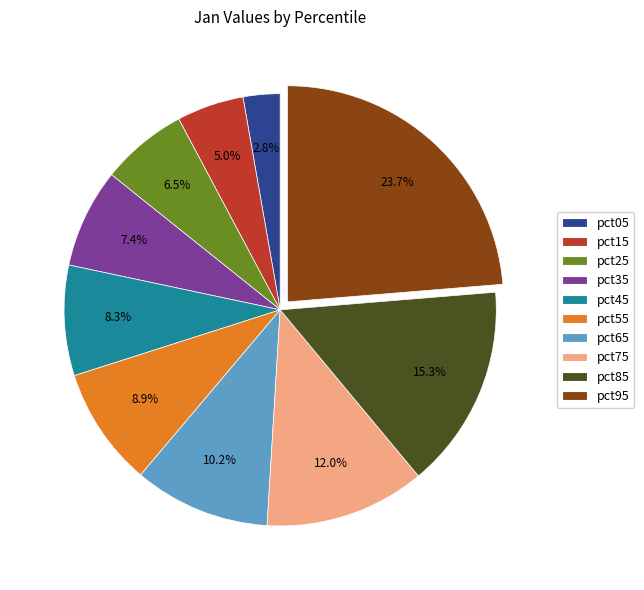

To the nearest percent, what percentage of the pie is pct95?

24%